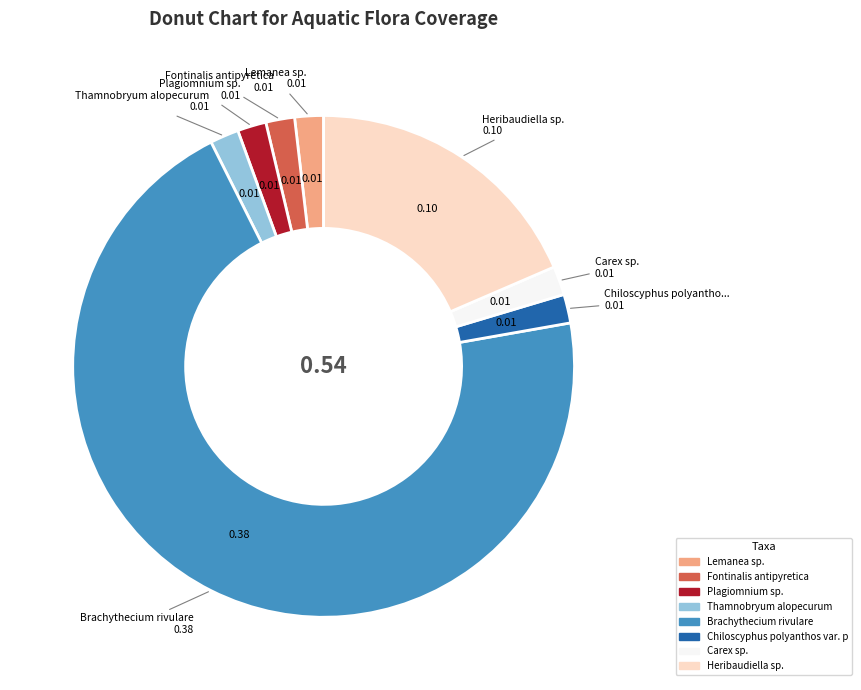

Does any single category account for the majority?

Yes